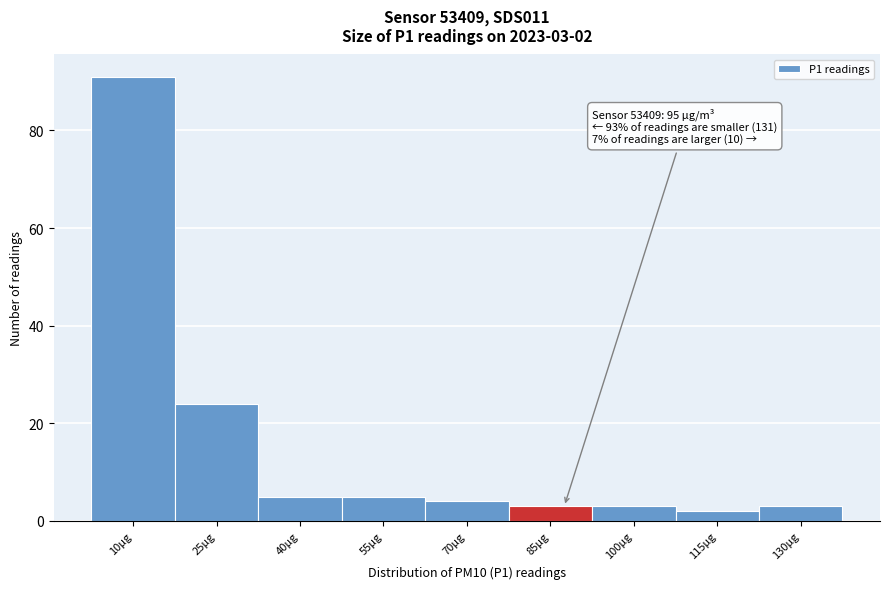

Reading left to right, extract all data points from this chart.

10µg=91	25µg=24	40µg=5	55µg=5	70µg=4	85µg=3	100µg=3	115µg=2	130µg=3